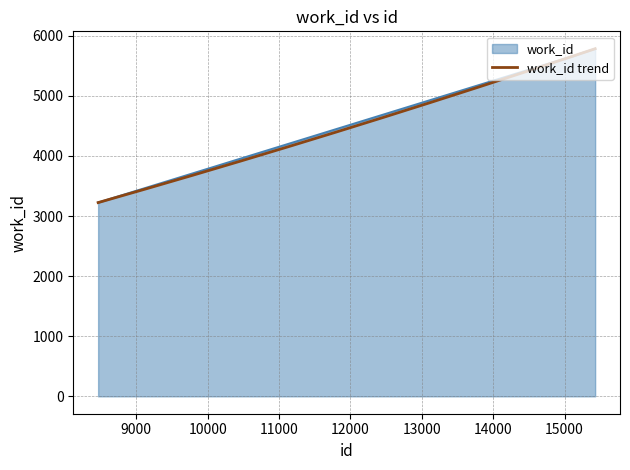

What is the difference between the values at 15119 and 15428?

124